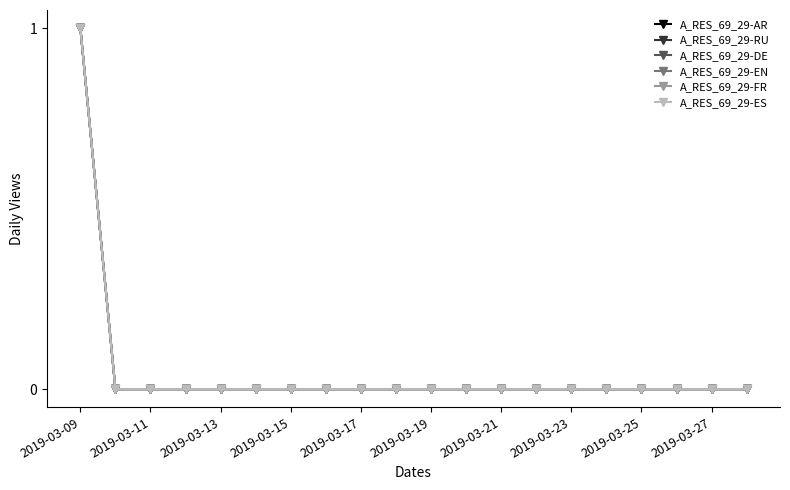

Reading right to left, list all the values displayed in this chart.

A_RES_69_29-AR: 0	0	0	0	0	0	0	0	0	0	0	0	0	0	0	0	0	0	0	1
A_RES_69_29-RU: 0	0	0	0	0	0	0	0	0	0	0	0	0	0	0	0	0	0	0	1
A_RES_69_29-DE: 0	0	0	0	0	0	0	0	0	0	0	0	0	0	0	0	0	0	0	1
A_RES_69_29-EN: 0	0	0	0	0	0	0	0	0	0	0	0	0	0	0	0	0	0	0	1
A_RES_69_29-FR: 0	0	0	0	0	0	0	0	0	0	0	0	0	0	0	0	0	0	0	1
A_RES_69_29-ES: 0	0	0	0	0	0	0	0	0	0	0	0	0	0	0	0	0	0	0	1